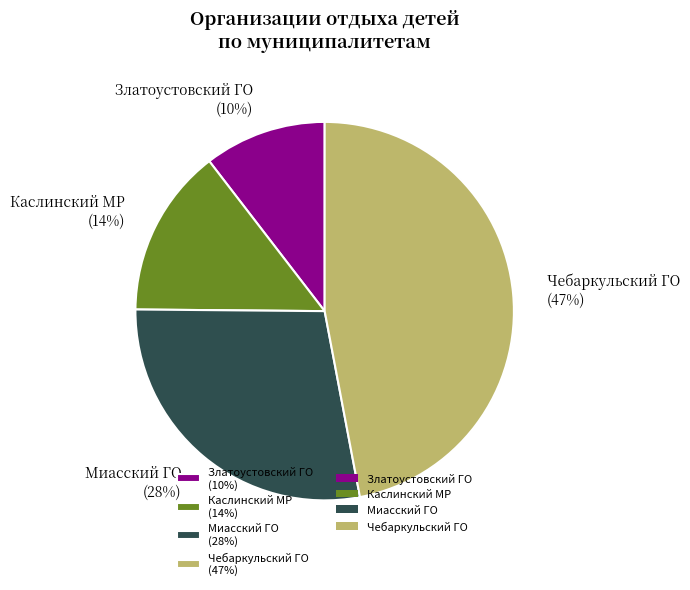

How many segments does this pie chart have?

4